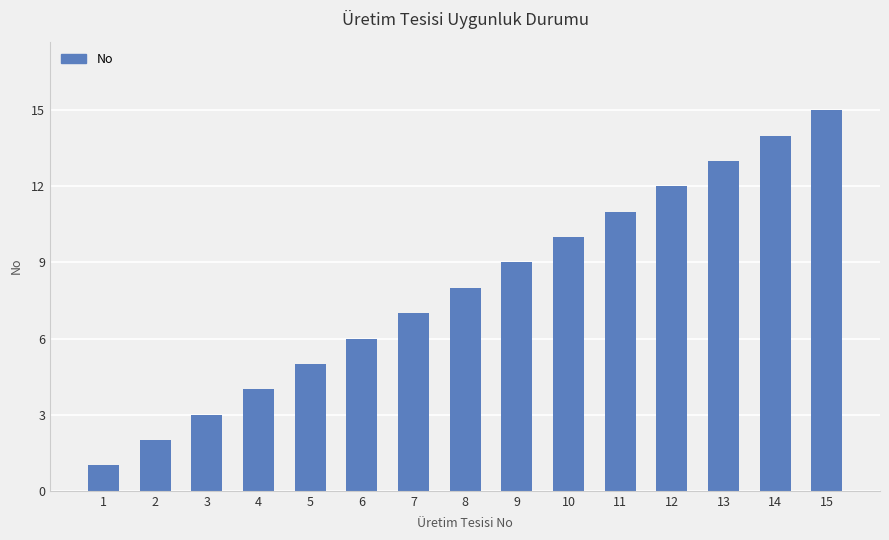

What is the greatest value displayed?

15